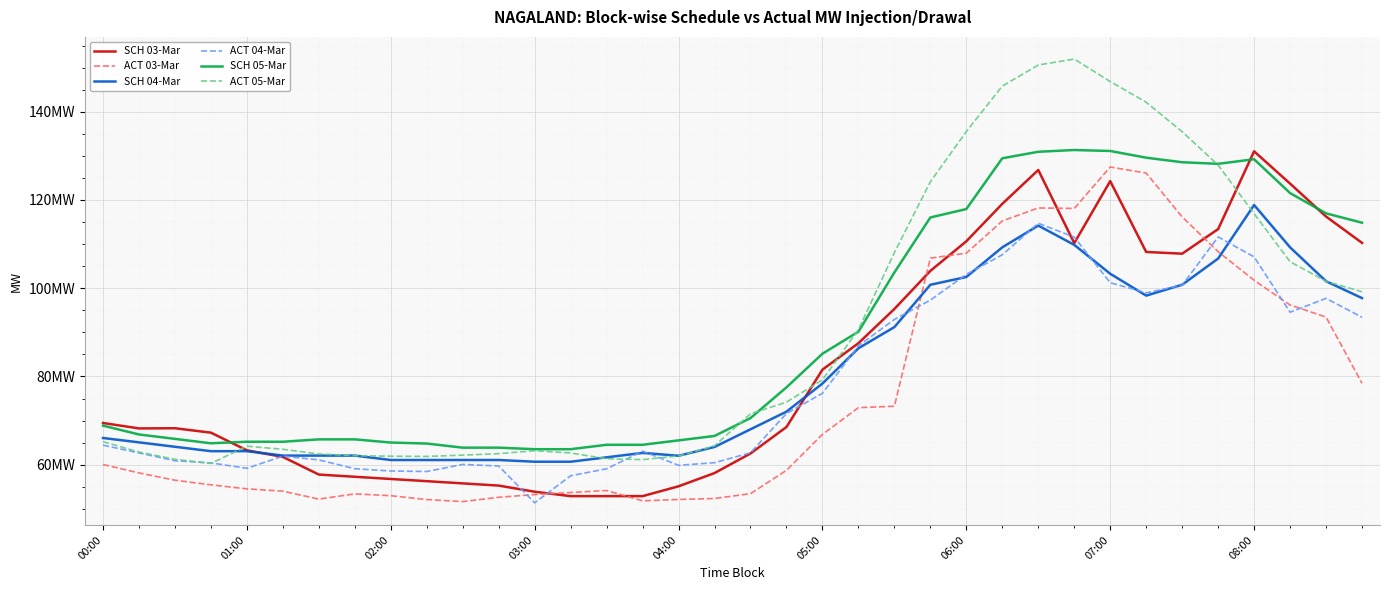

What is the minimum value shown in the chart?

51.4